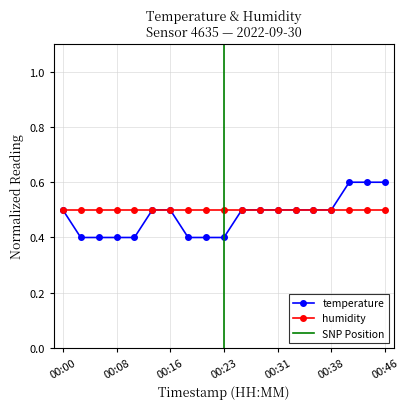

List the labels in order of value, largest first.

00:40, 00:43, 00:46, 00:00, 00:13, 00:16, 00:26, 00:28, 00:31, 00:33, 00:36, 00:38, 00:03, 00:06, 00:08, 00:11, 00:18, 00:21, 00:23